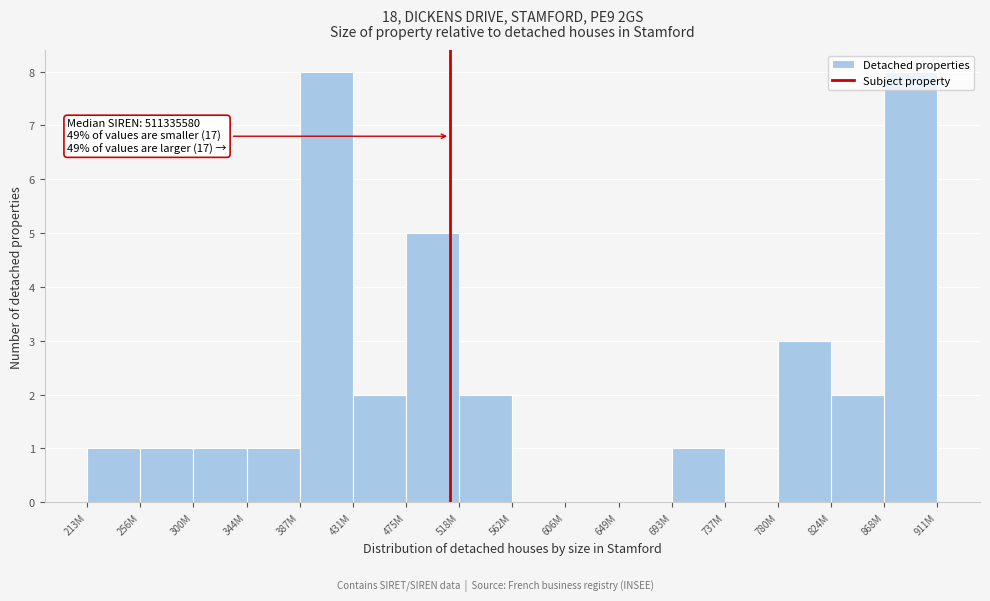

The chart shows a value of 0 at 649M. True or false?

True